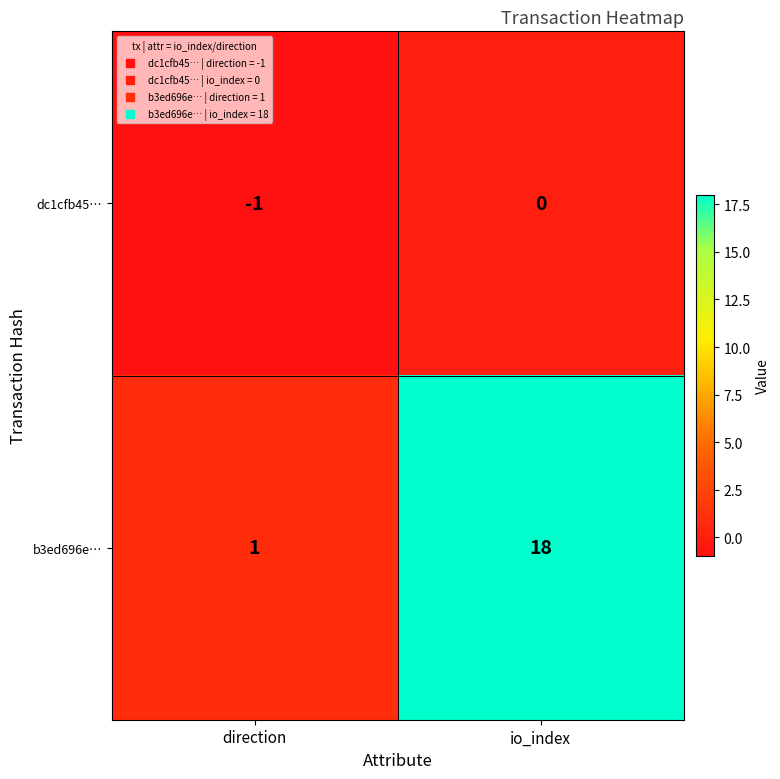

What is the total value across all series at io_index?

18